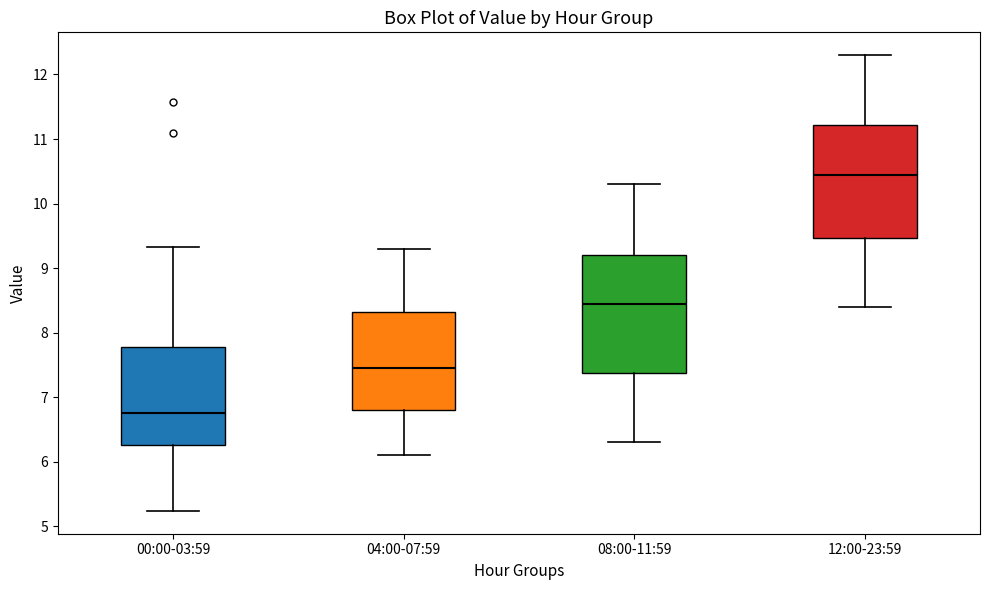

Reading left to right, transcribe this box plot: for each box, give where its median line is, the range the box spans, and where its two whiskers end, as read against the y-axis. The values are not printed on the chart, so give them approximately, as read against the axis.

00:00-03:59: median 6.8, box 6.3 to 7.8, whiskers 5.2 to 9.3
04:00-07:59: median 7.5, box 6.8 to 8.3, whiskers 6.1 to 9.3
08:00-11:59: median 8.5, box 7.4 to 9.2, whiskers 6.3 to 10.3
12:00-23:59: median 10.5, box 9.5 to 11.2, whiskers 8.4 to 12.3